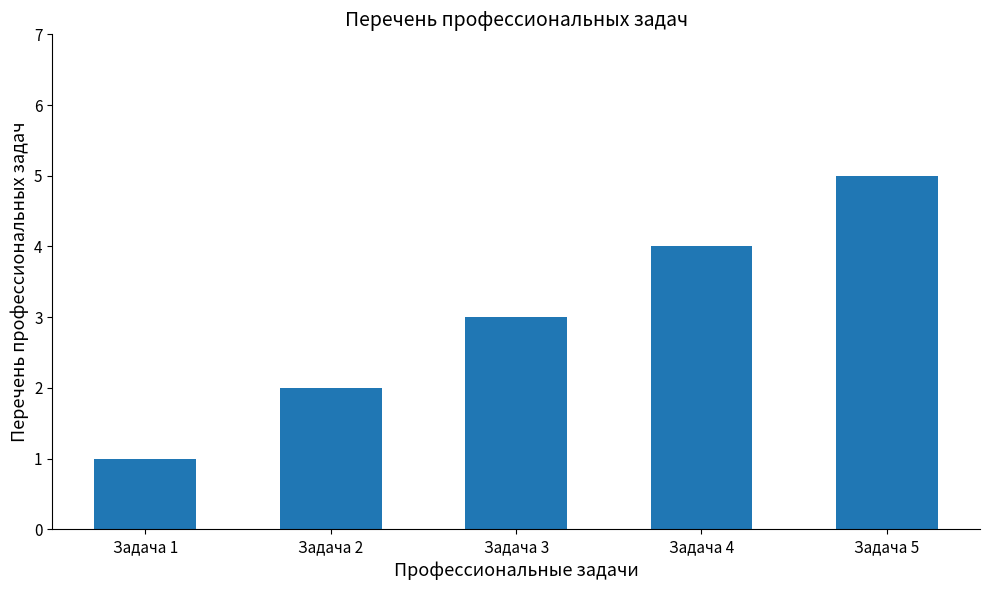

Reading left to right, list all the values displayed in this chart.

1	2	3	4	5